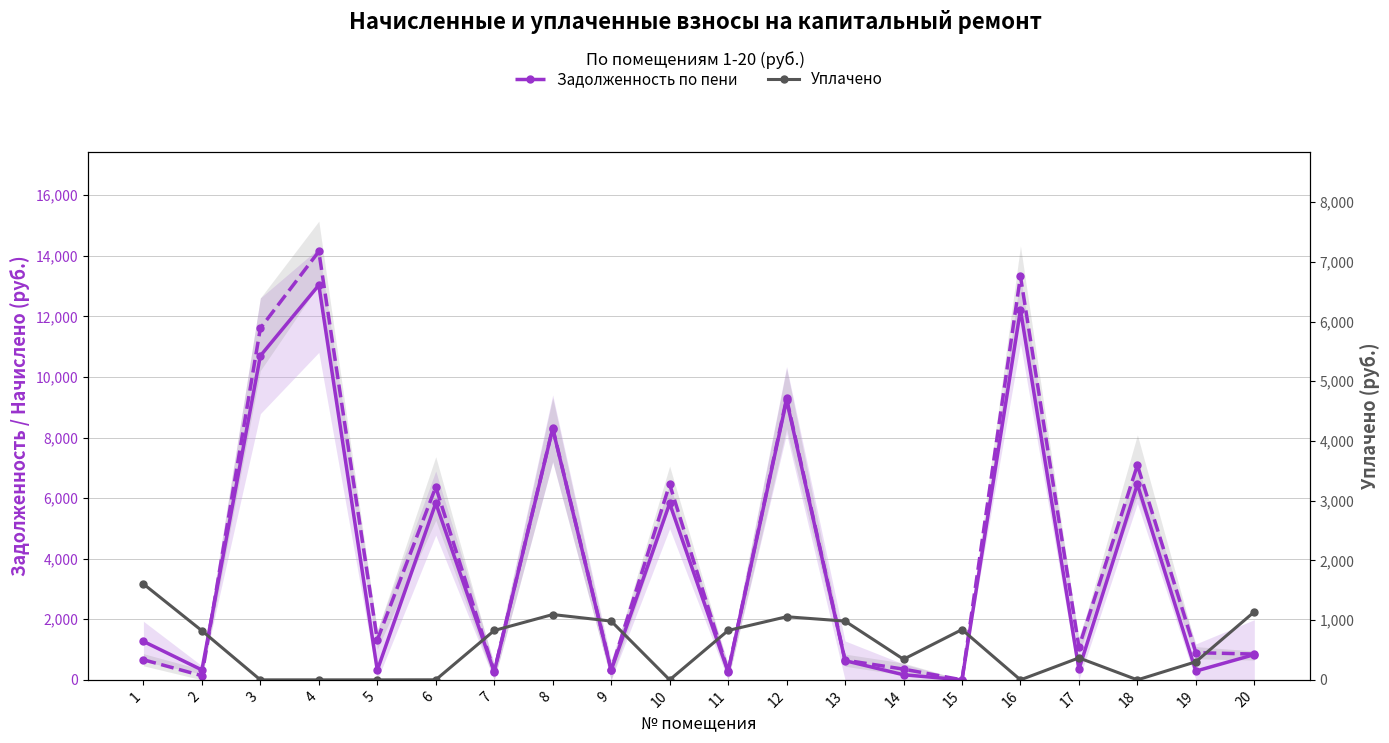

What is the highest value of the Задолженность по пени series?

14144.6